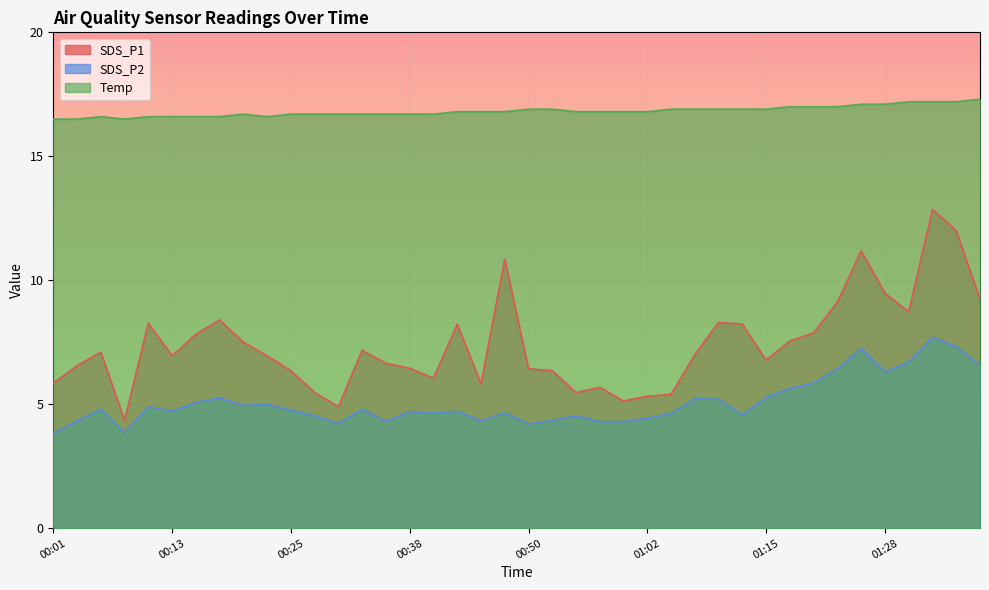

What is the highest value of the SDS_P1 series?

12.8